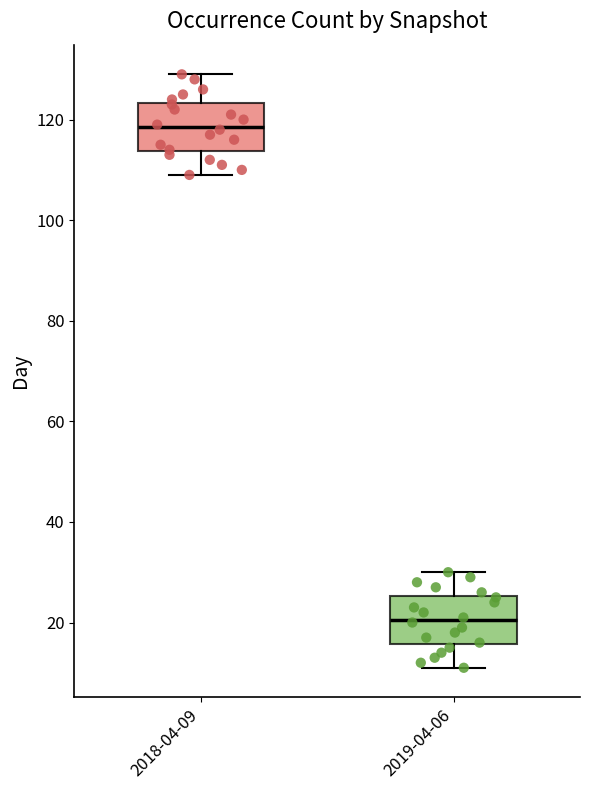

Reading left to right, transcribe this box plot: for each box, give where its median line is, the range the box spans, and where its two whiskers end, as read against the y-axis. The values are not printed on the chart, so give them approximately, as read against the axis.

2018-04-09: median 118, box 114 to 124, whiskers 110 to 130
2019-04-06: median 20, box 16 to 26, whiskers 12 to 30